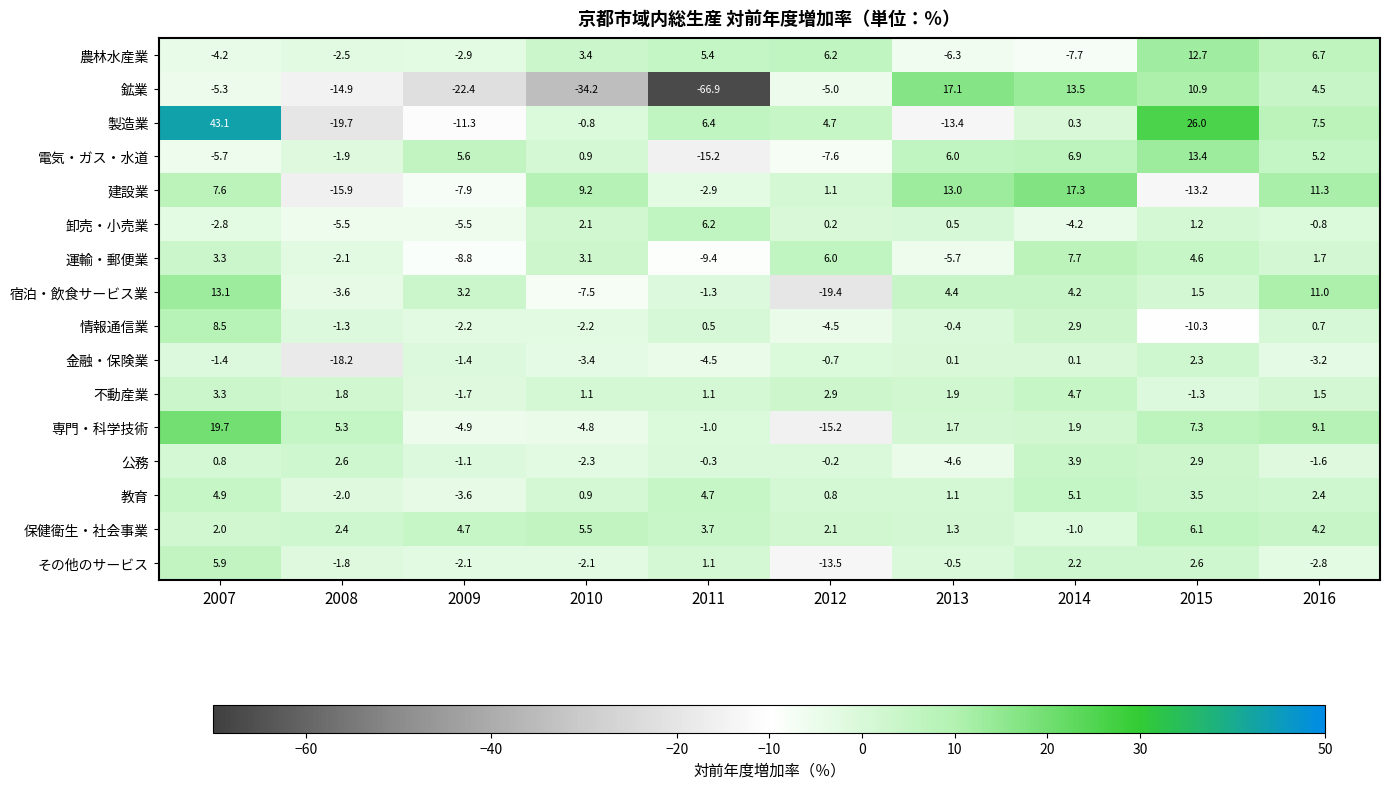

Which label corresponds to the largest value in the chart?

2007